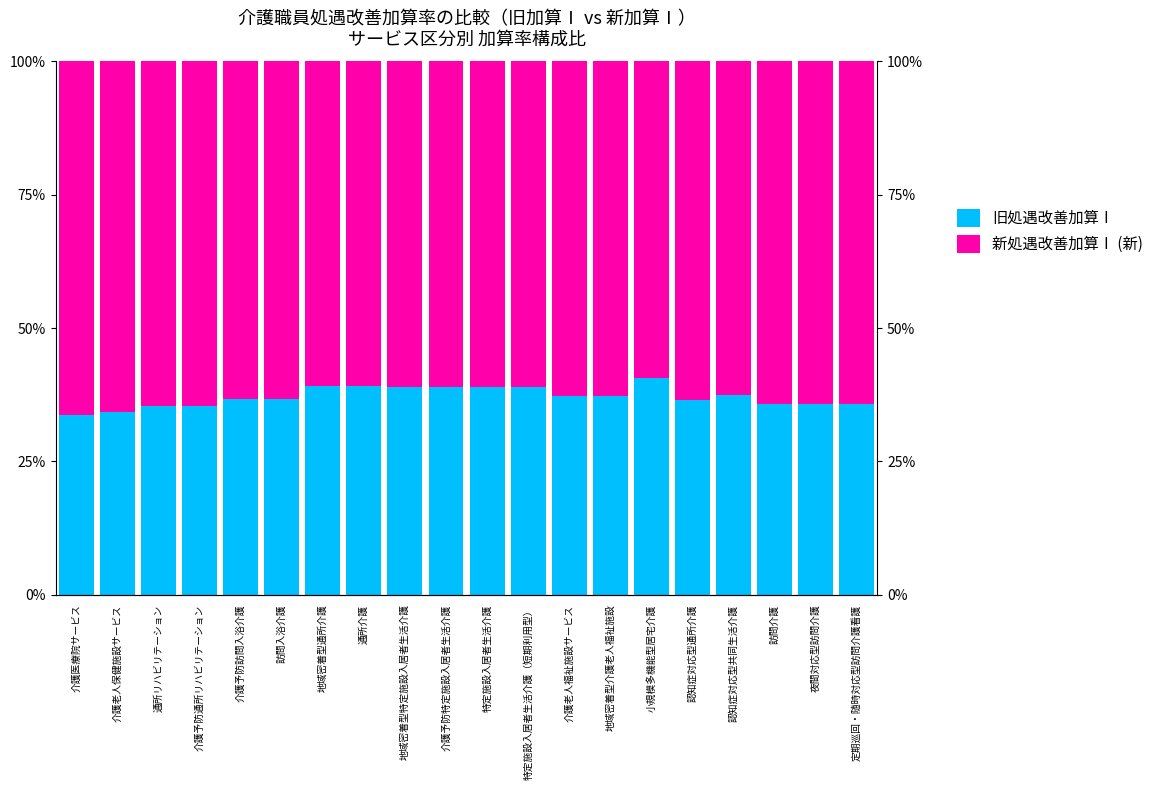

Which has a higher value, 特定施設入居者生活介護 or 訪問介護?

特定施設入居者生活介護